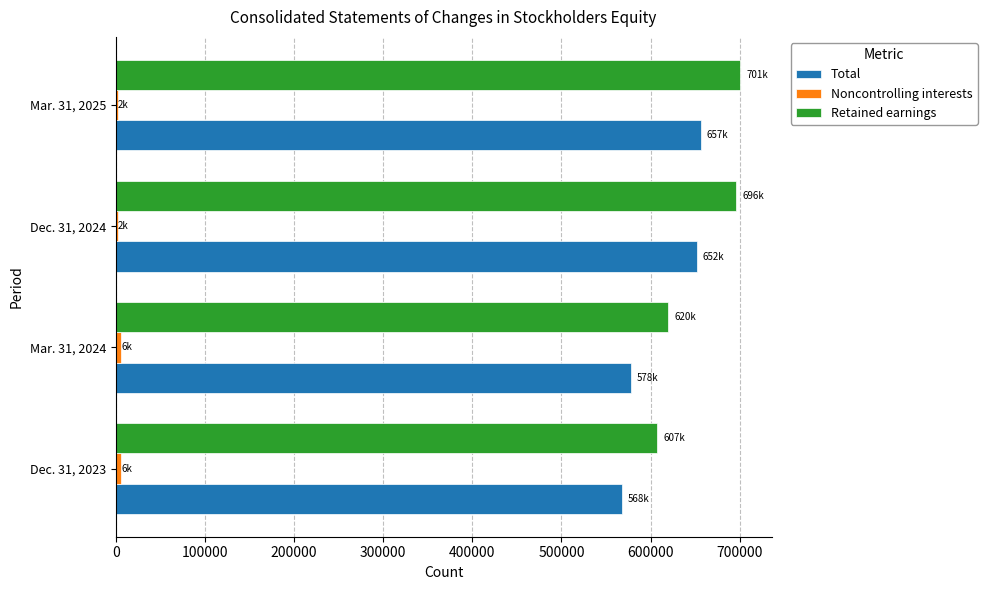

Which series has the widest spread of values?

Retained earnings